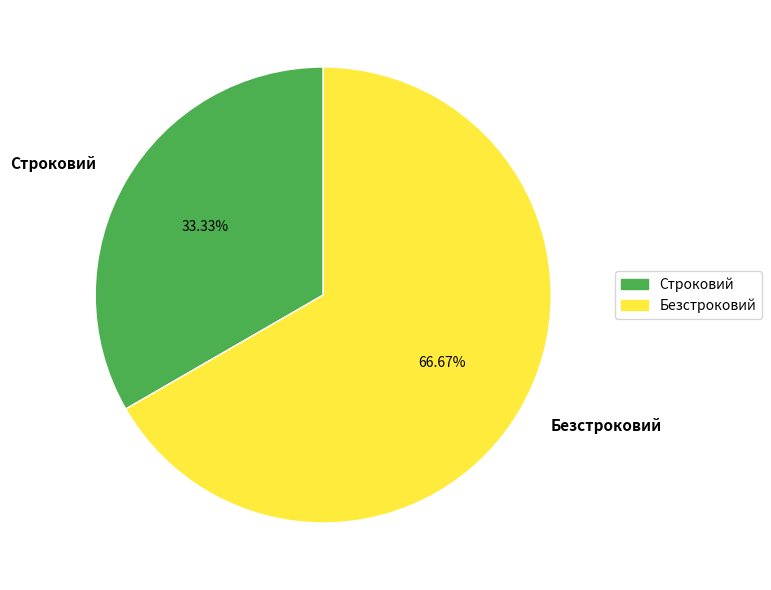

To the nearest percent, what is the combined percentage of Строковий and Безстроковий?

100%